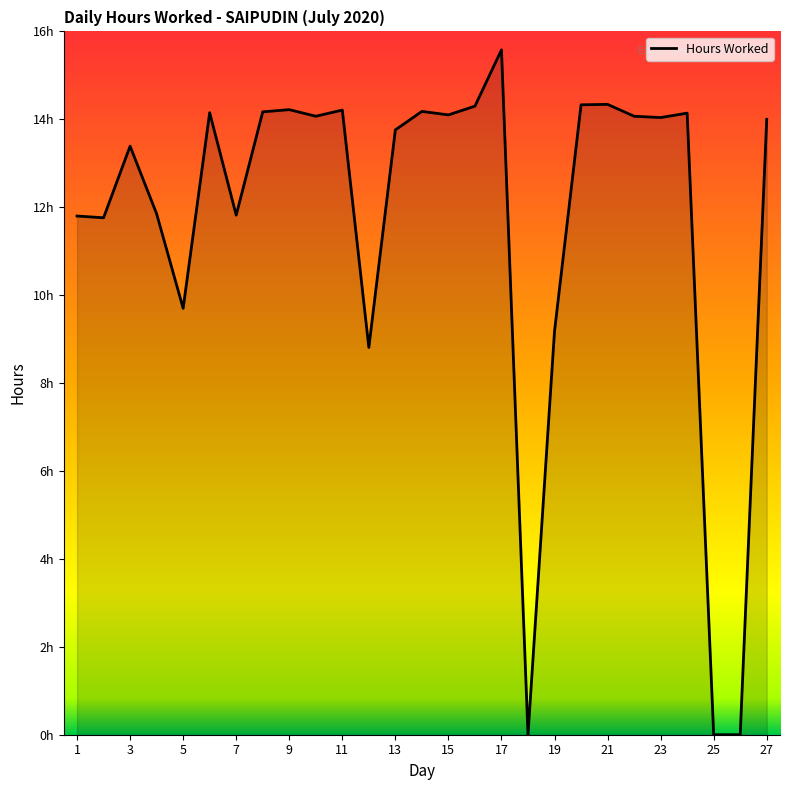

At which category does the chart reach its peak across all series?

17